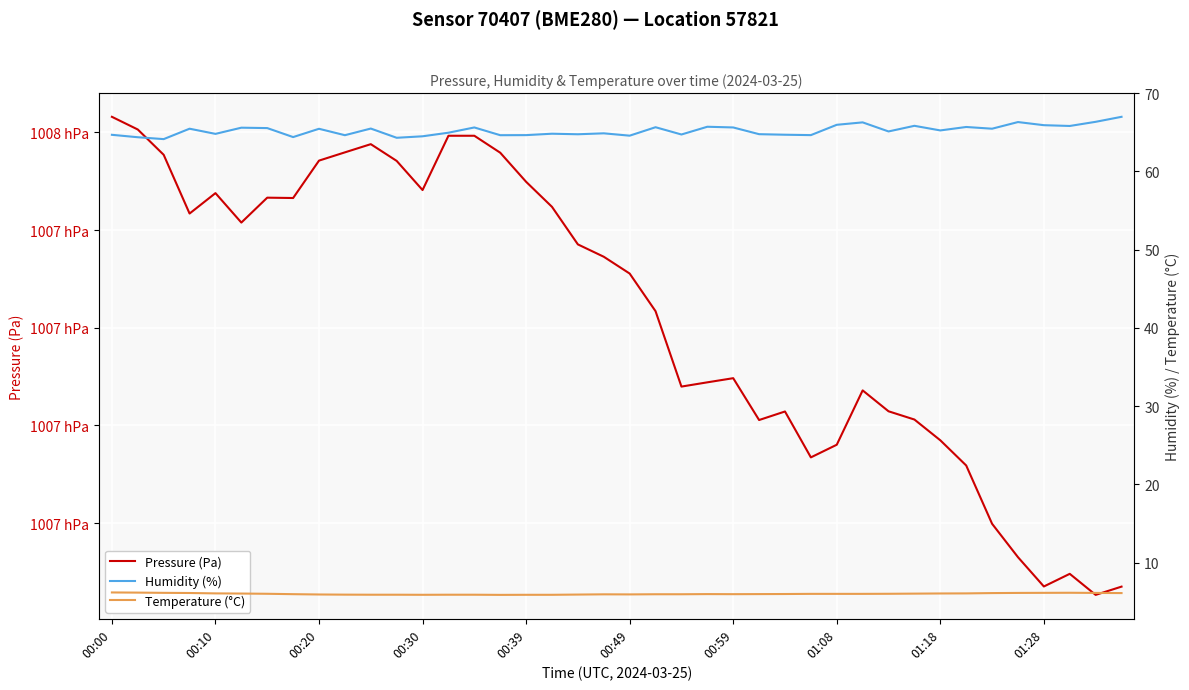

Is this an area chart (filled region under the line)?

No